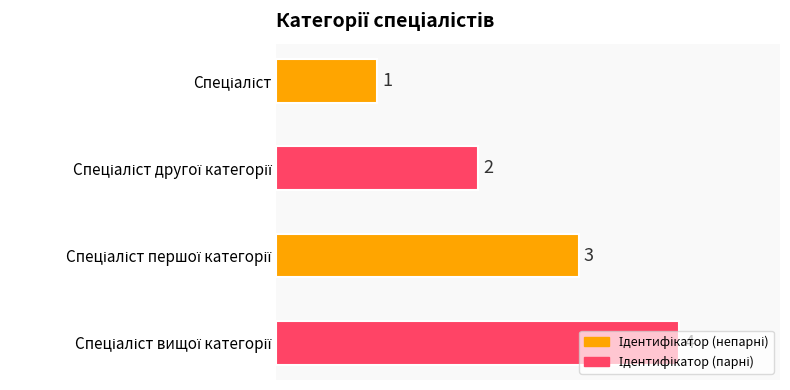

What is the maximum value shown in the chart?

4